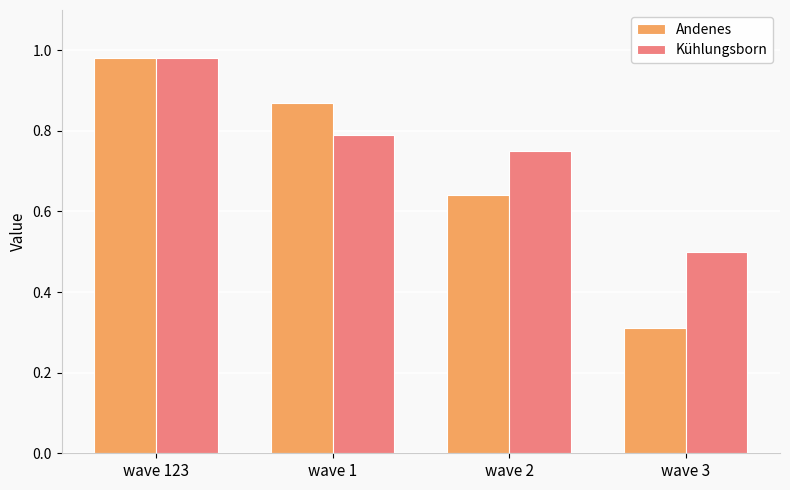

What are all the series names shown in the legend?

Andenes, Kühlungsborn